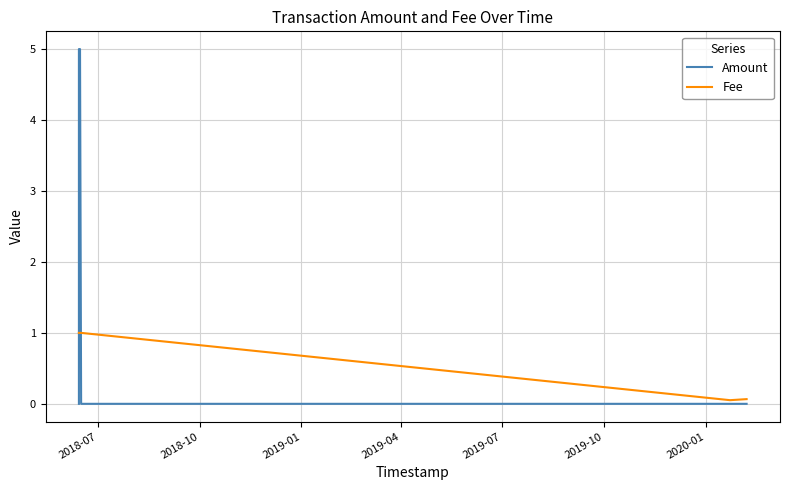

What is the label of the 9th point from the right?

2018-07